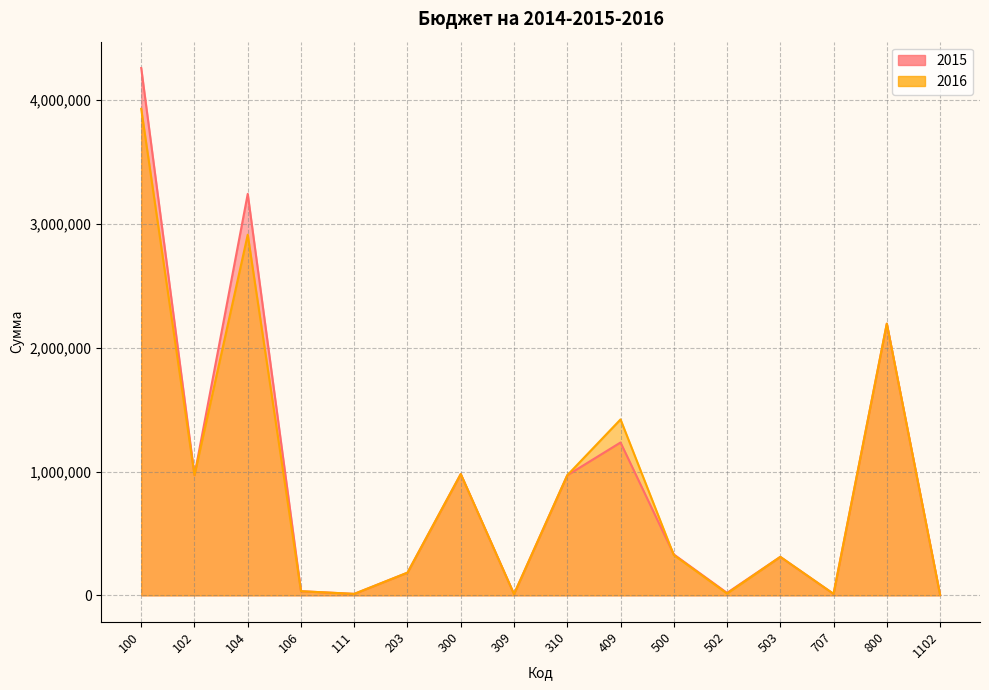

Does the chart display data point markers on the line(s)?

No